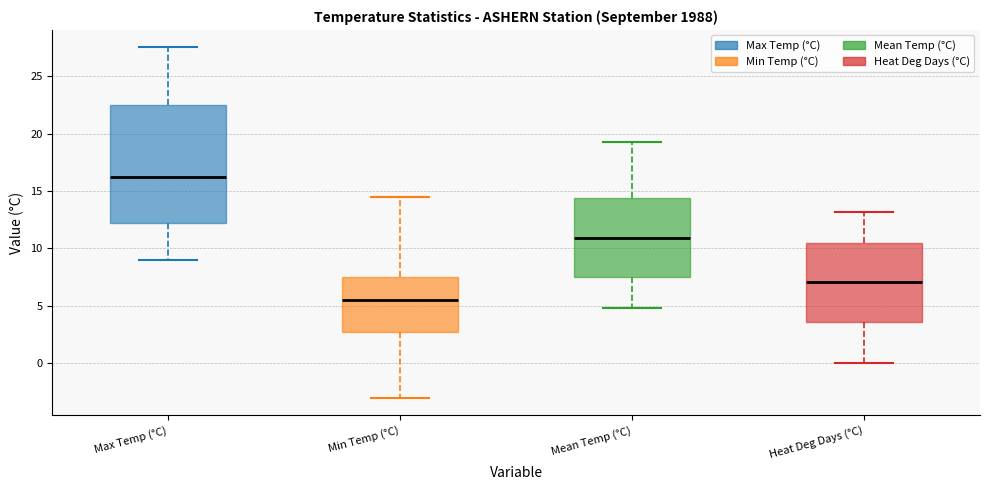

Which box is the tallest, from its lower edge to its upper edge?

Max Temp (°C)